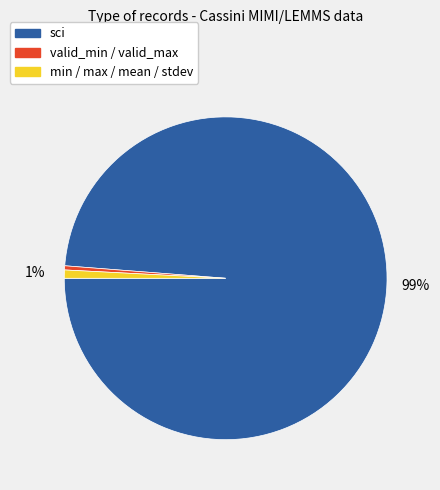

Does any single category account for the majority?

Yes